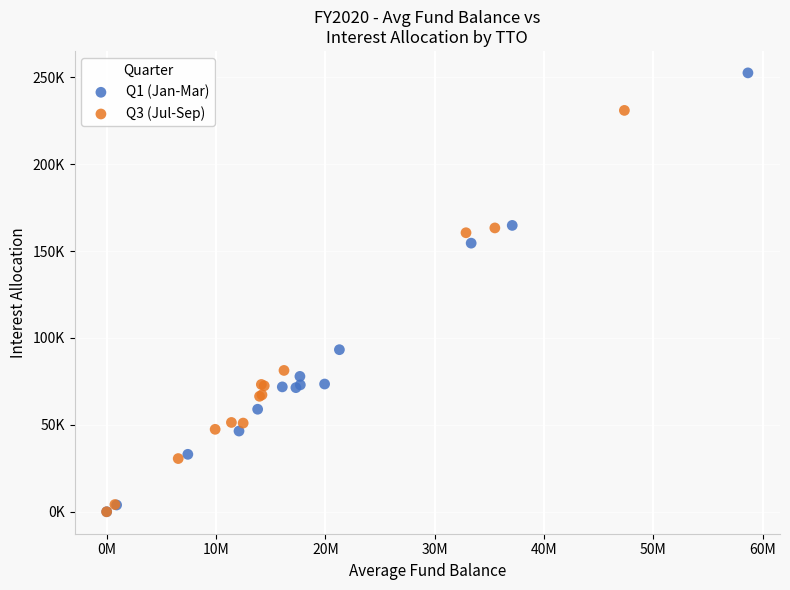

What are all the series names shown in the legend?

Q1 (Jan-Mar), Q3 (Jul-Sep)